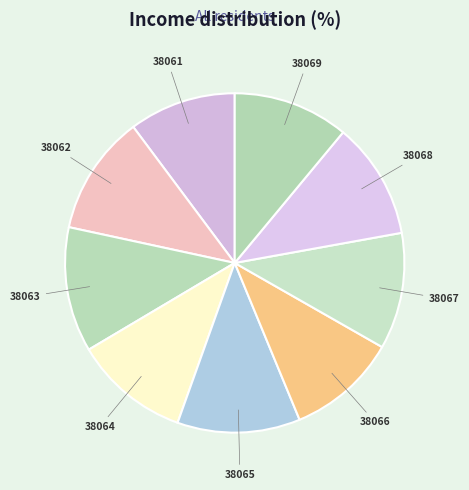

How many slices are in this pie chart?

9